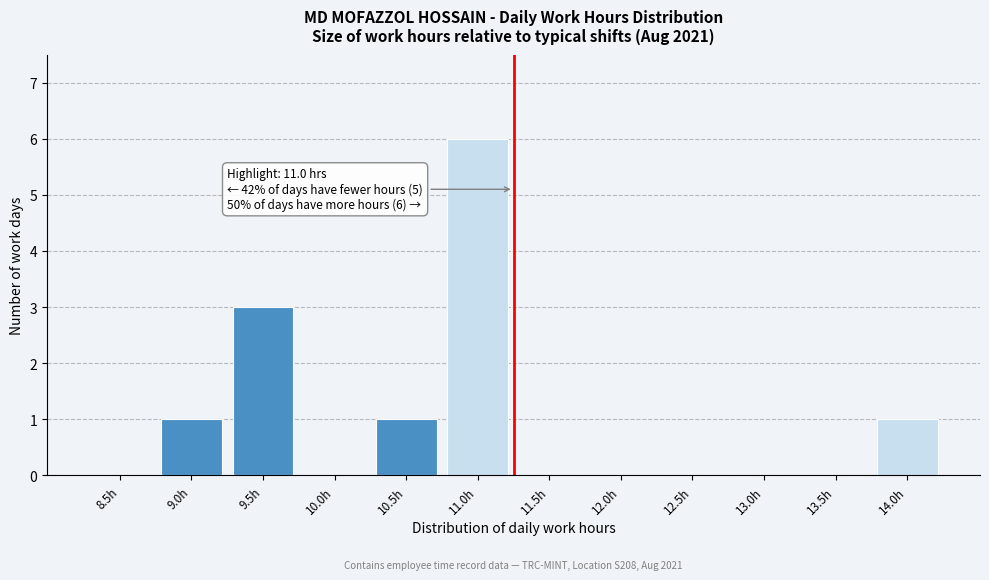

Reading left to right, extract all data points from this chart.

8.5h=0	9.0h=1	9.5h=3	10.0h=0	10.5h=1	11.0h=6	11.5h=0	12.0h=0	12.5h=0	13.0h=0	13.5h=0	14.0h=1